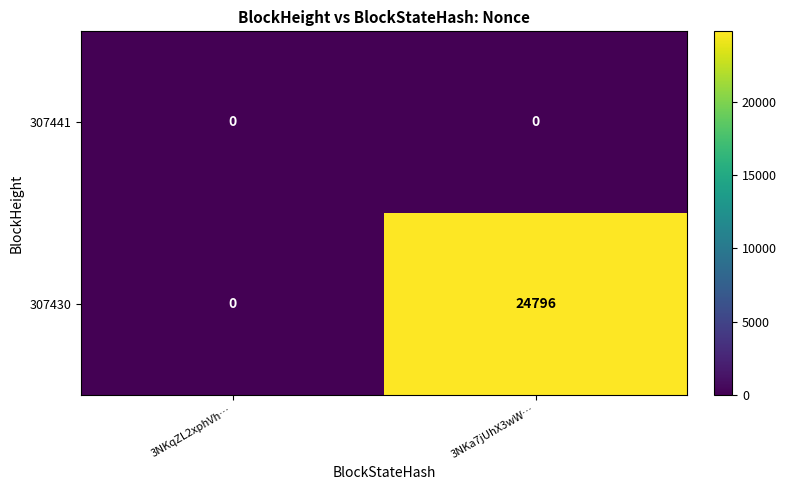

At which category does the chart reach its peak across all series?

3NKa7jUhX3wW…